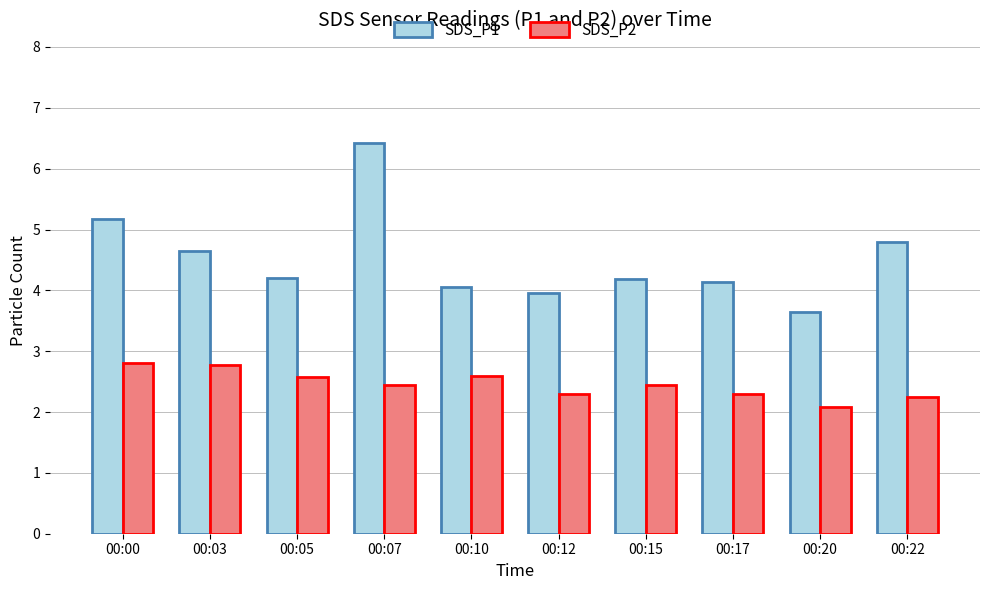

Rank the series by their average value, from highest to lowest.

SDS_P1, SDS_P2